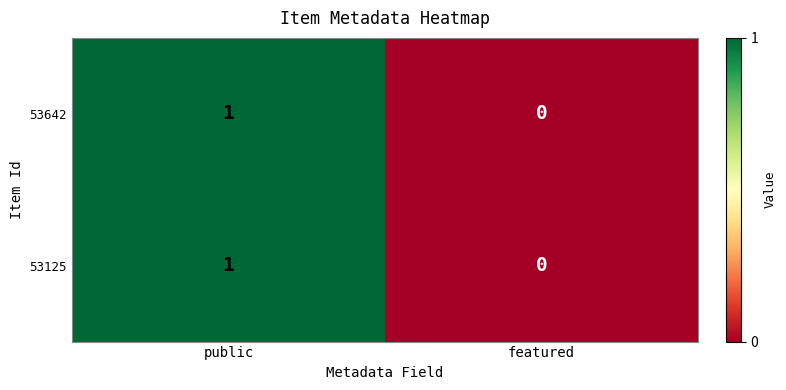

Reading left to right, transcribe all the data shown in this chart.

53642: public=1	featured=0
53125: public=1	featured=0